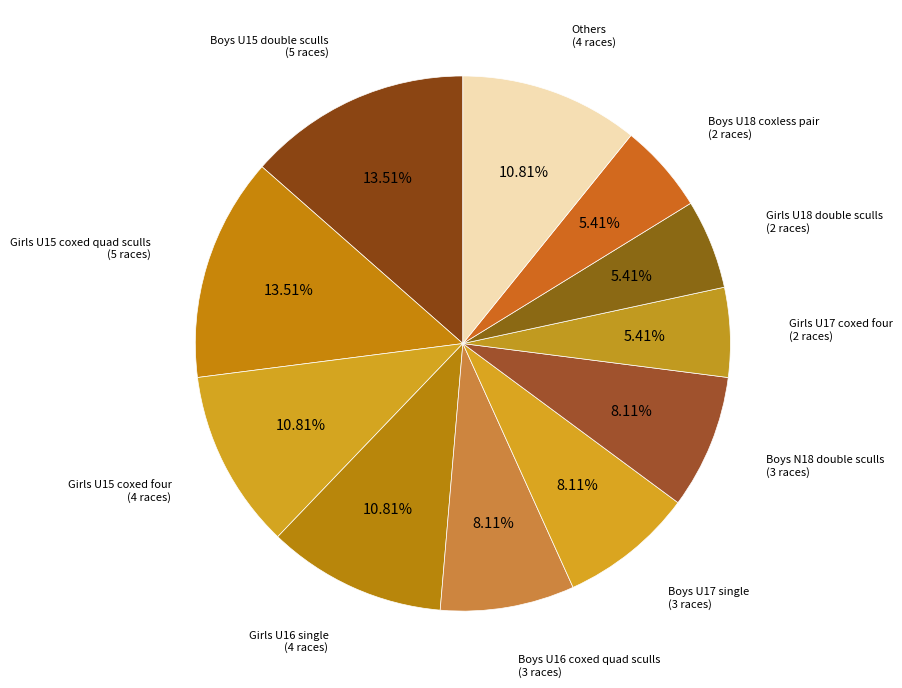

How many segments does this pie chart have?

11